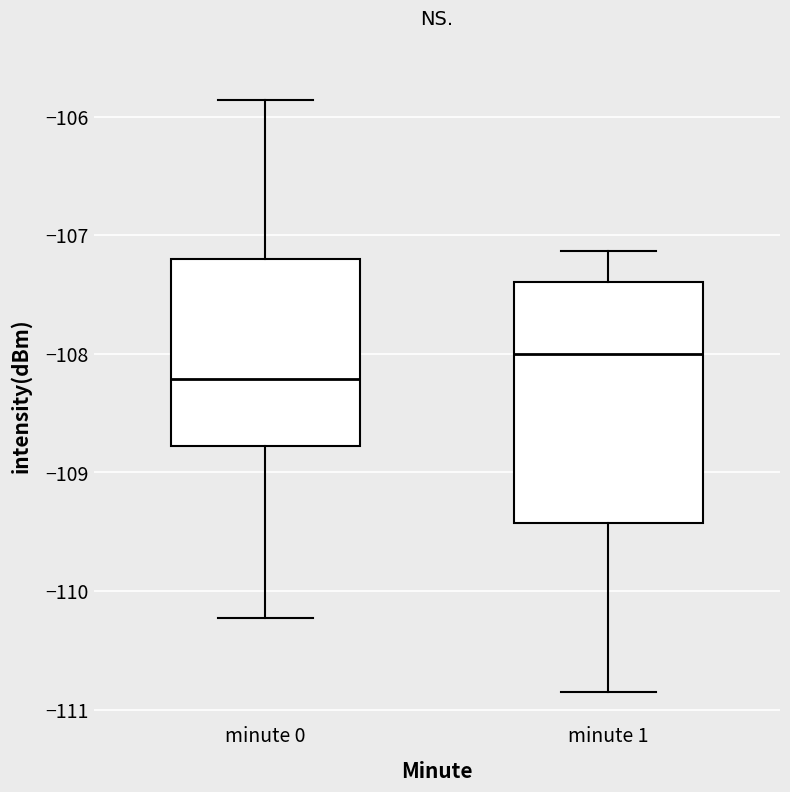

Reading left to right, transcribe this box plot: for each box, give where its median line is, the range the box spans, and where its two whiskers end, as read against the y-axis. The values are not printed on the chart, so give them approximately, as read against the axis.

minute 0: median -108.2, box -108.8 to -107.2, whiskers -110.2 to -105.9
minute 1: median -108.0, box -109.4 to -107.4, whiskers -110.8 to -107.1